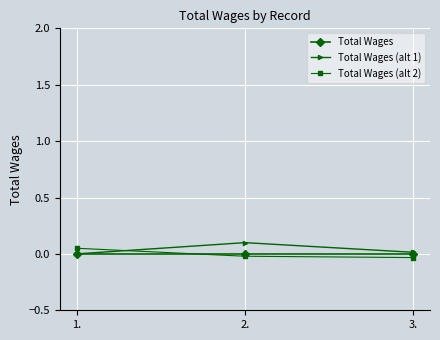

What is the label of the 3rd point from the left?

3.